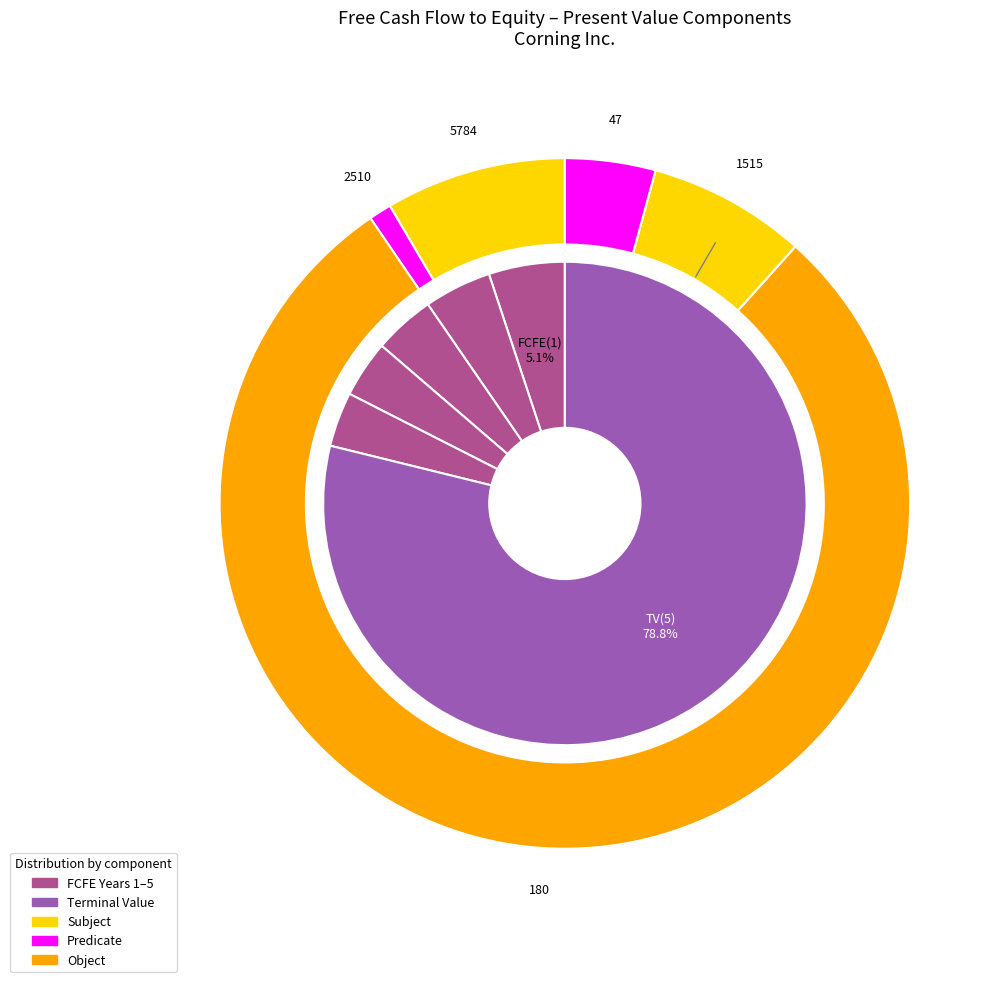

True or false: FCFE(5) accounts for 1% of the total.

False